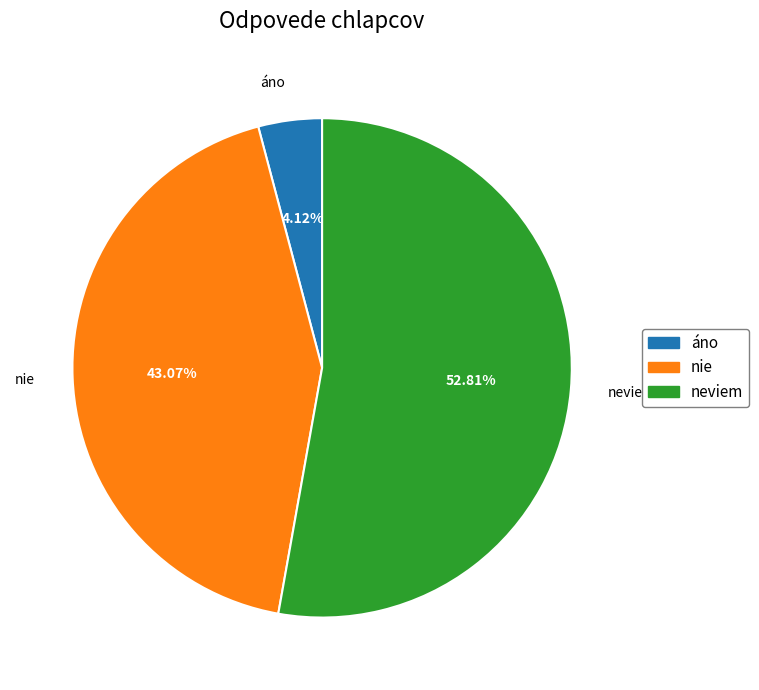

Which category accounts for the majority?

neviem